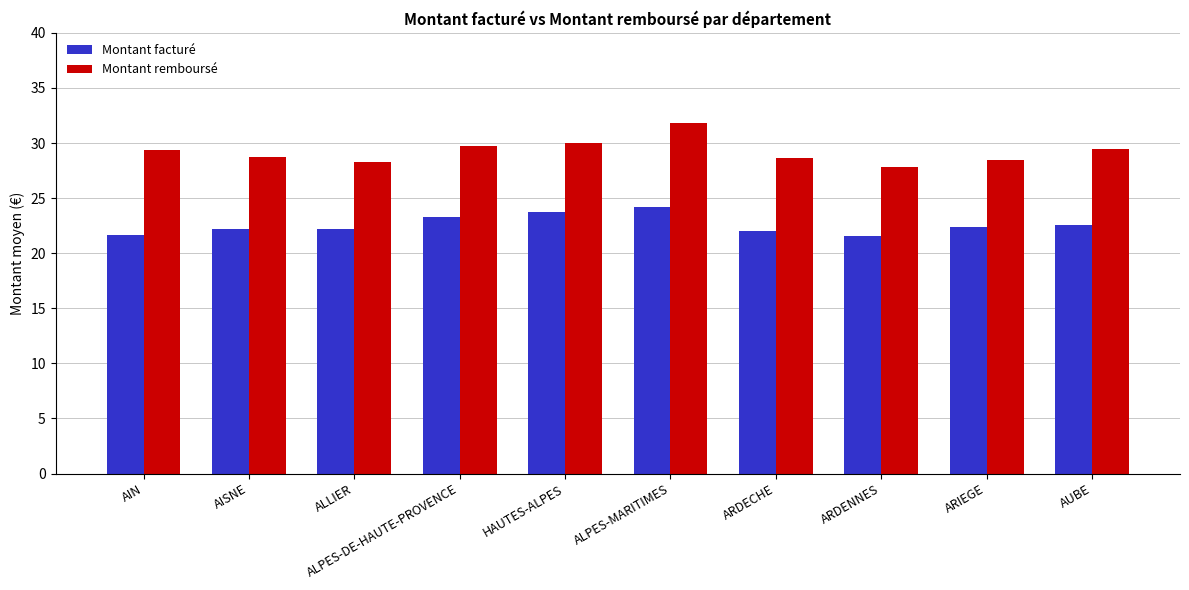

What value does the Montant remboursé series have at AISNE?

28.8